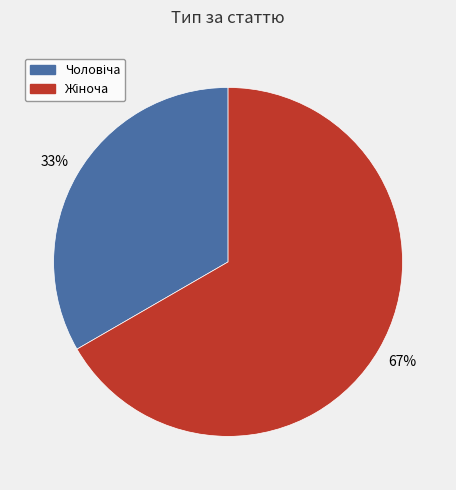

How many segments does this pie chart have?

2